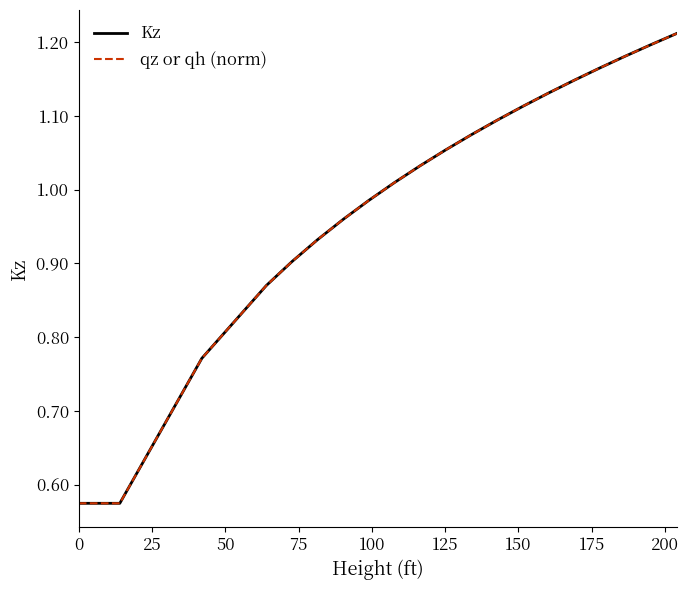

Does the chart display data point markers on the line(s)?

No